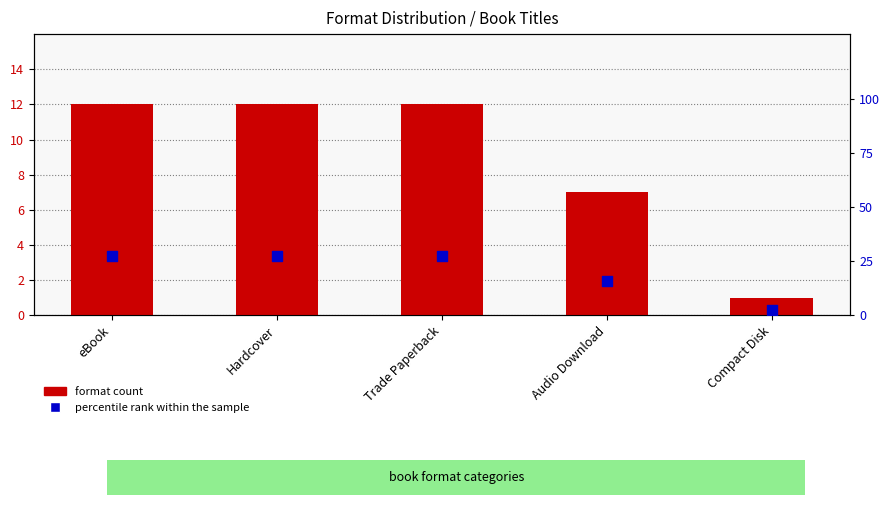

Which series has the widest spread of Y values?

percentile rank within the sample